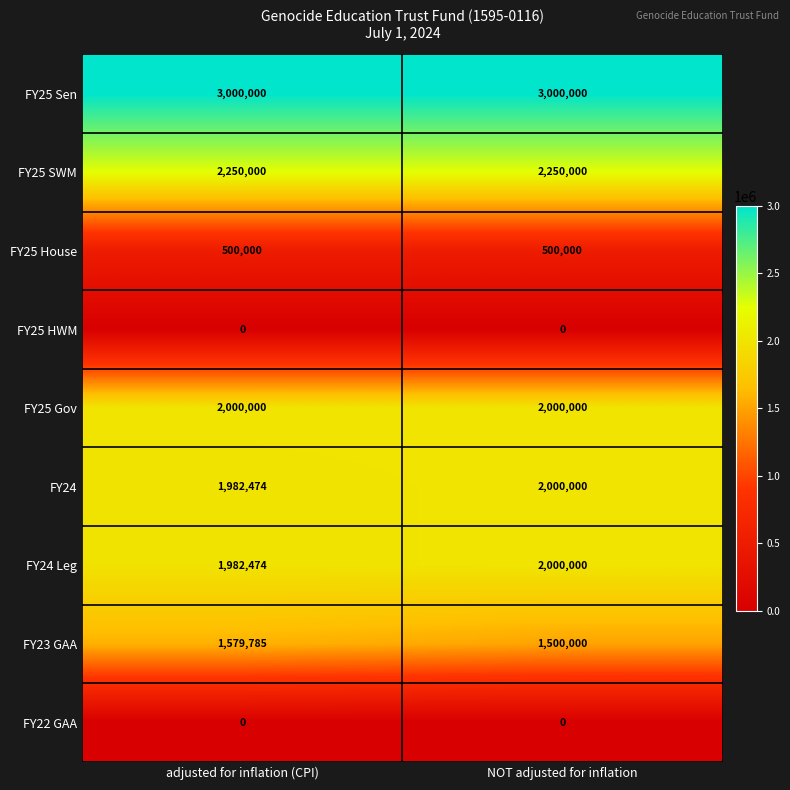

The FY24 Leg series shows 2000000 at NOT adjusted for inflation. True or false?

True